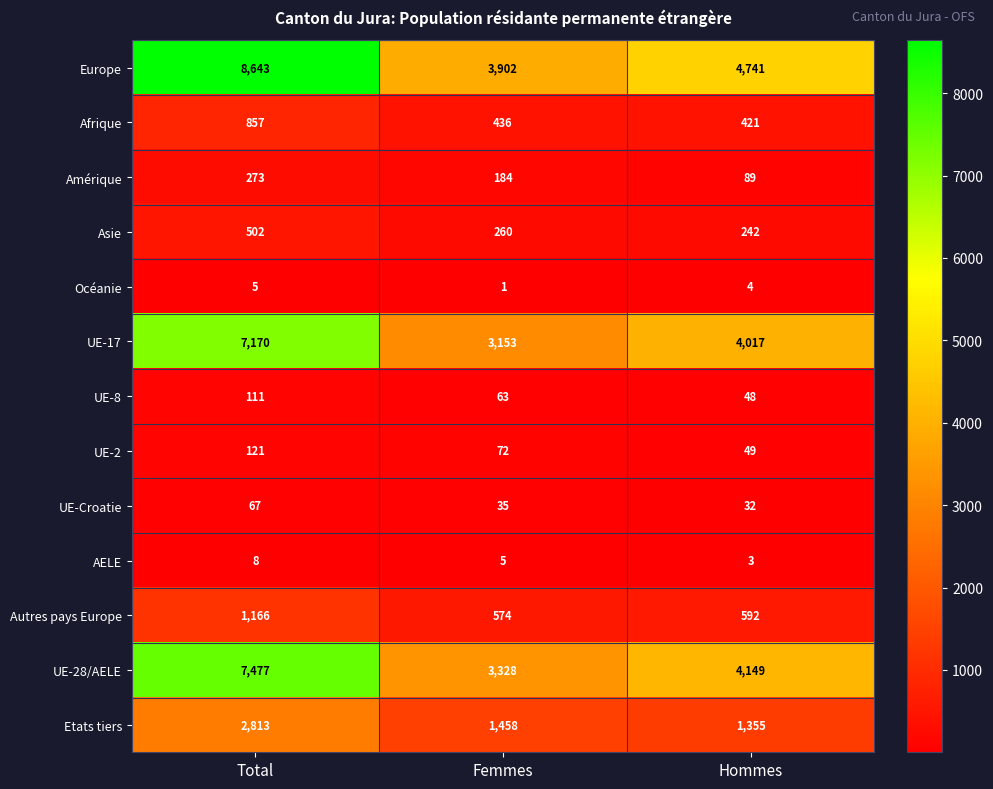

What is the total value across all series at Total?

29213